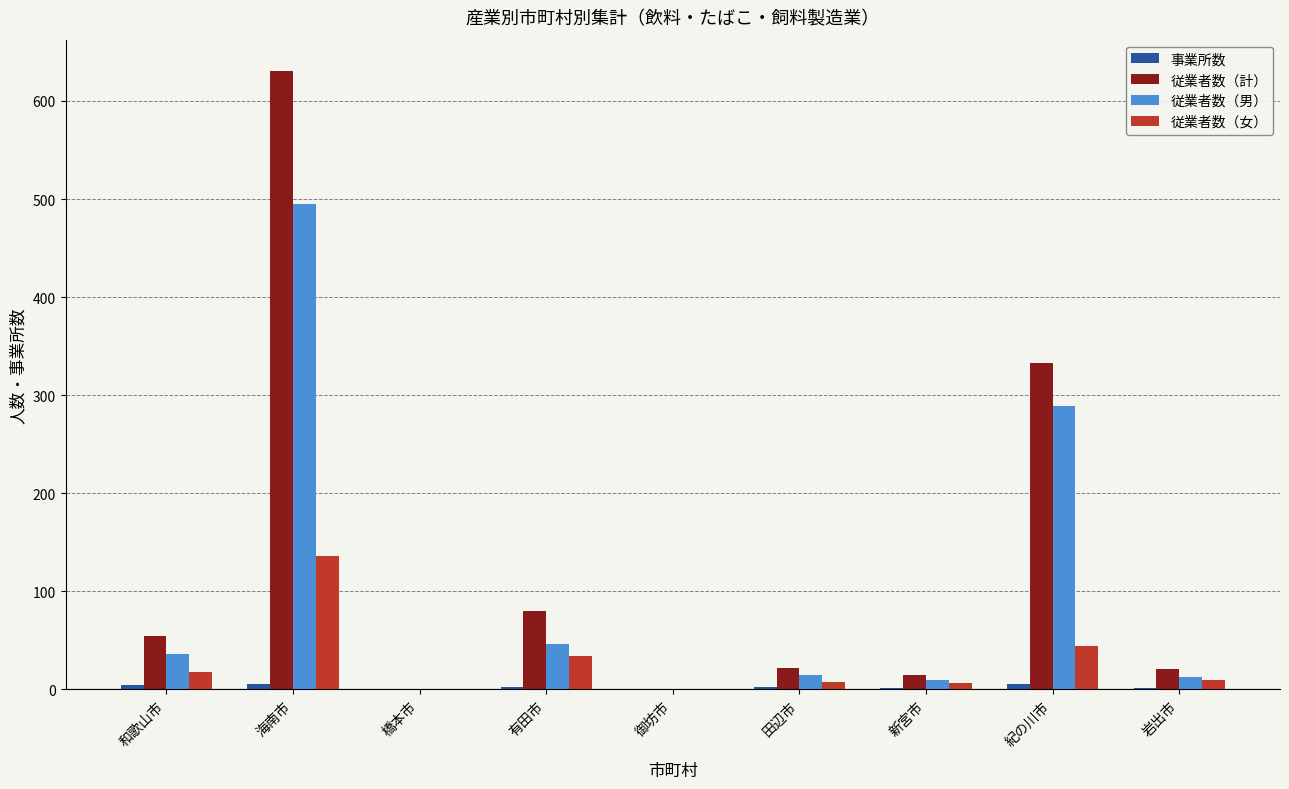

What is the maximum value shown in the chart?

631